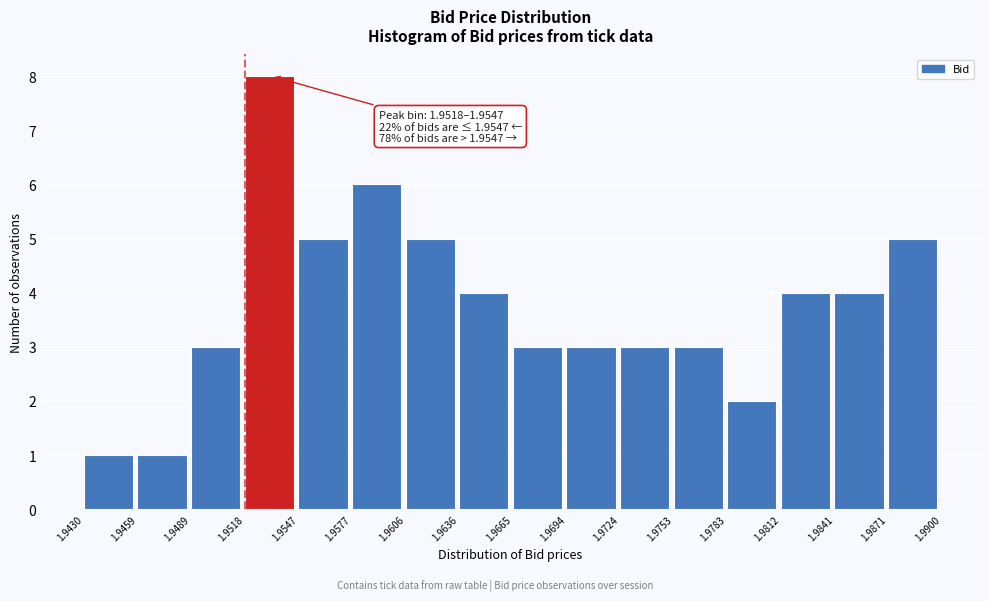

Which range on the x-axis has the tallest bar?

1.9518 to 1.9547